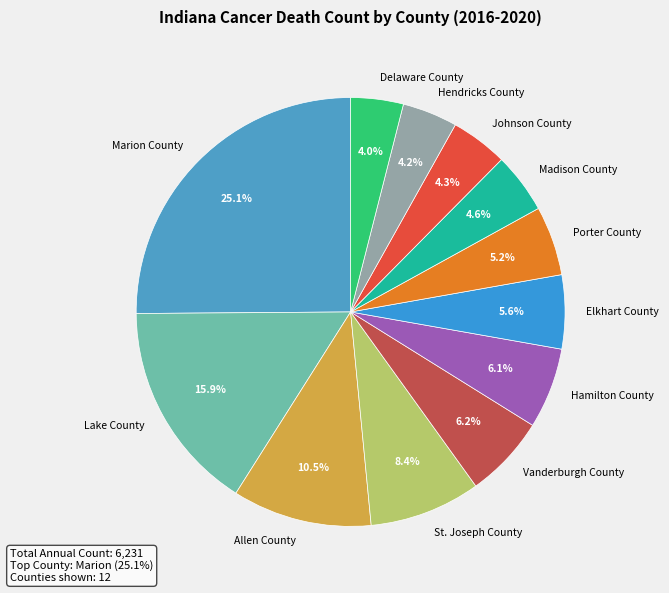

How much of the chart is everything except Hendricks County?

95.8%